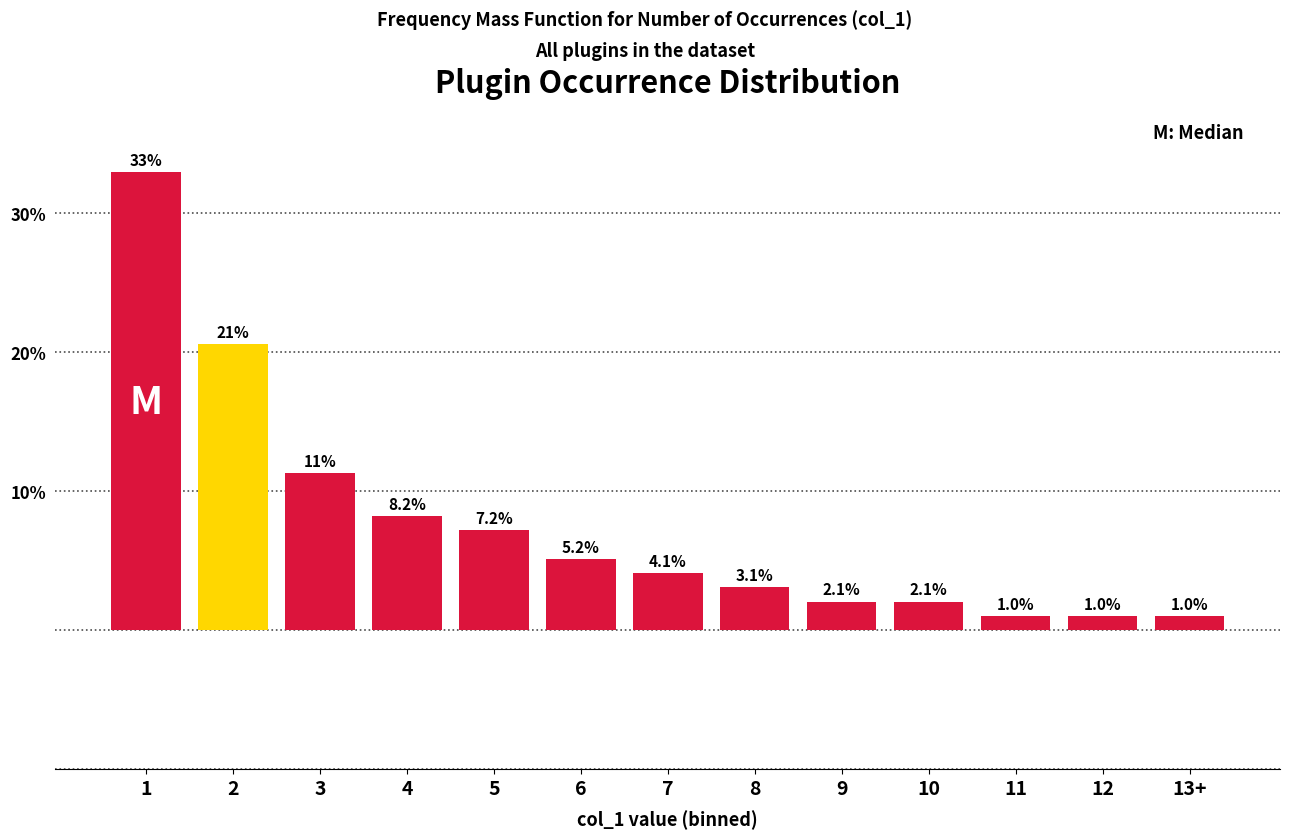

Reading right to left, extract all data points from this chart.

1.0	1.0	1.0	2.1	2.1	3.1	4.1	5.2	7.2	8.2	11.3	20.6	33.0